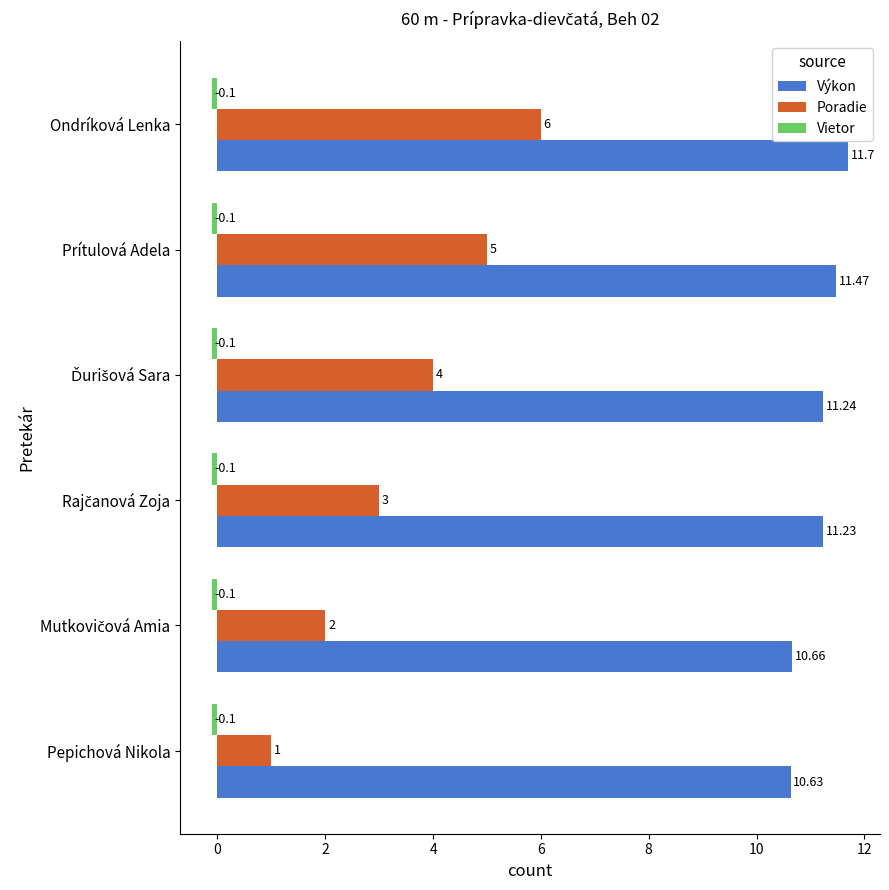

Which series has the widest spread of values?

Poradie